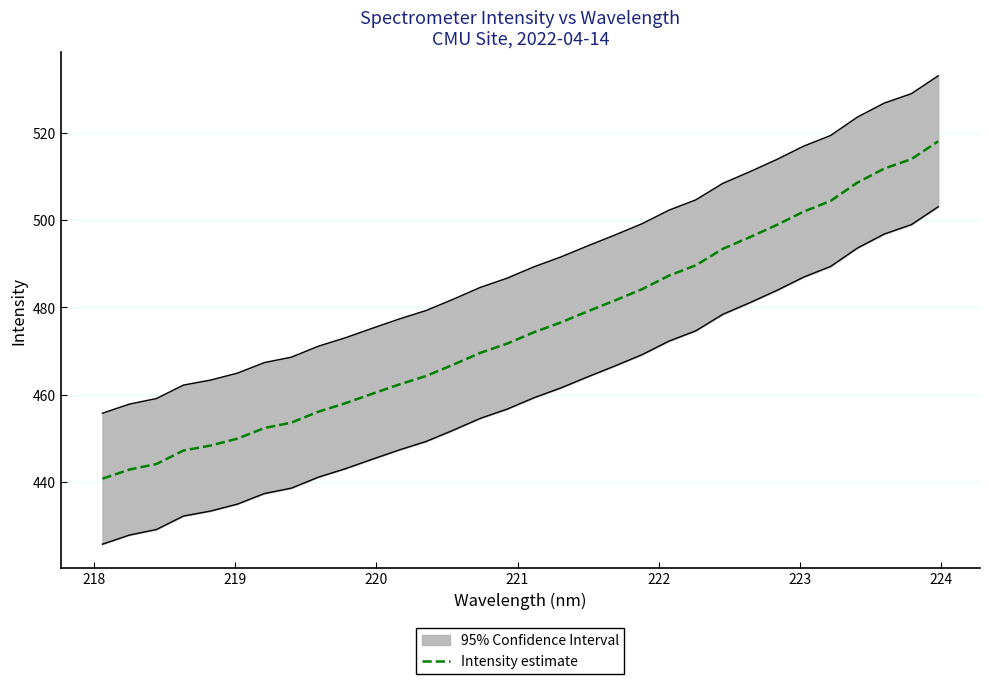

What is the minimum value for Intensity estimate?

440.8